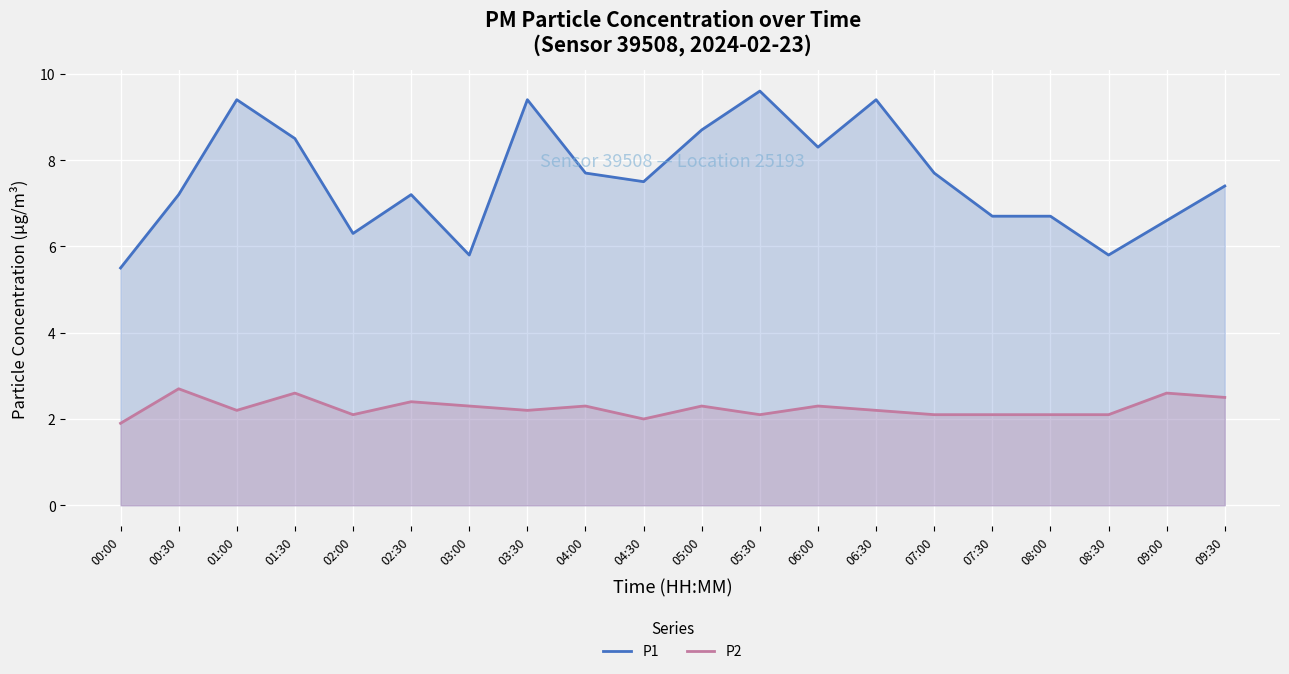

Read the P1 value at 04:30.

7.5